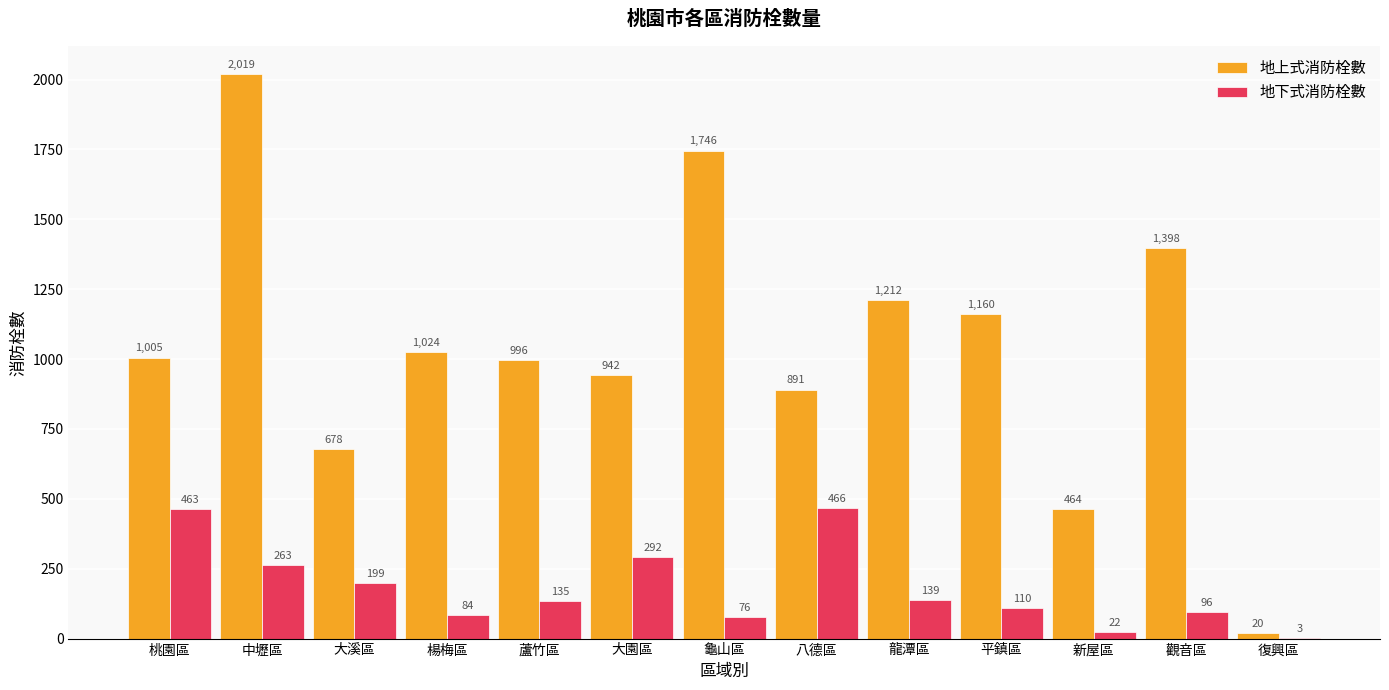

Reading right to left, extract all data points from this chart.

地上式消防栓數: 20	1398	464	1160	1212	891	1746	942	996	1024	678	2019	1005
地下式消防栓數: 3	96	22	110	139	466	76	292	135	84	199	263	463